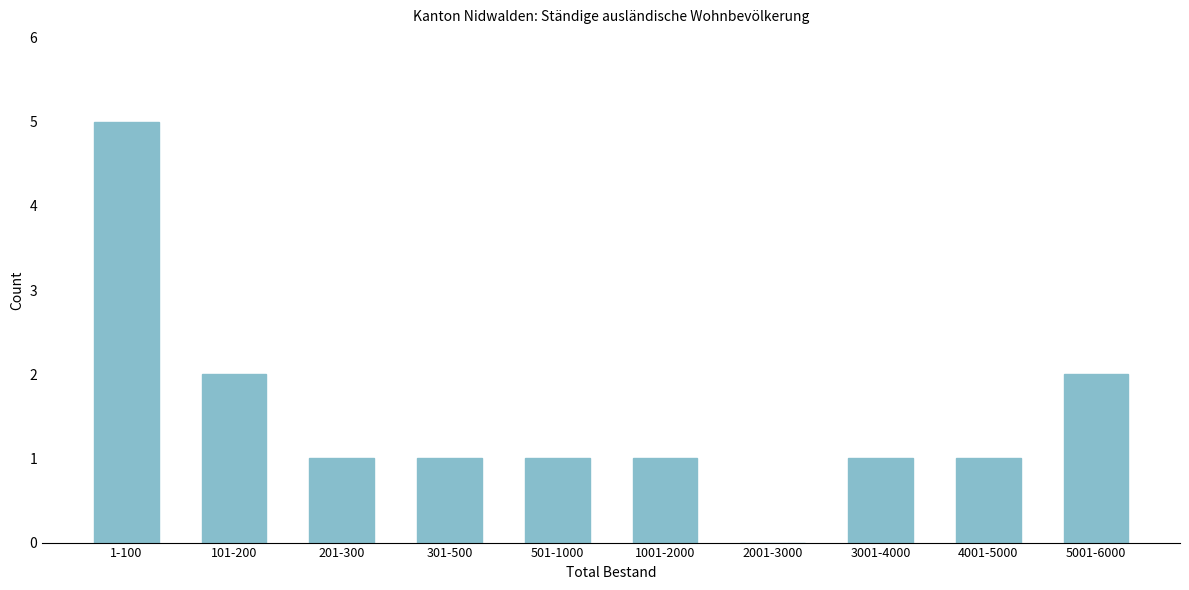

Reading left to right, extract all data points from this chart.

1-100=5	101-200=2	201-300=1	301-500=1	501-1000=1	1001-2000=1	2001-3000=0	3001-4000=1	4001-5000=1	5001-6000=2